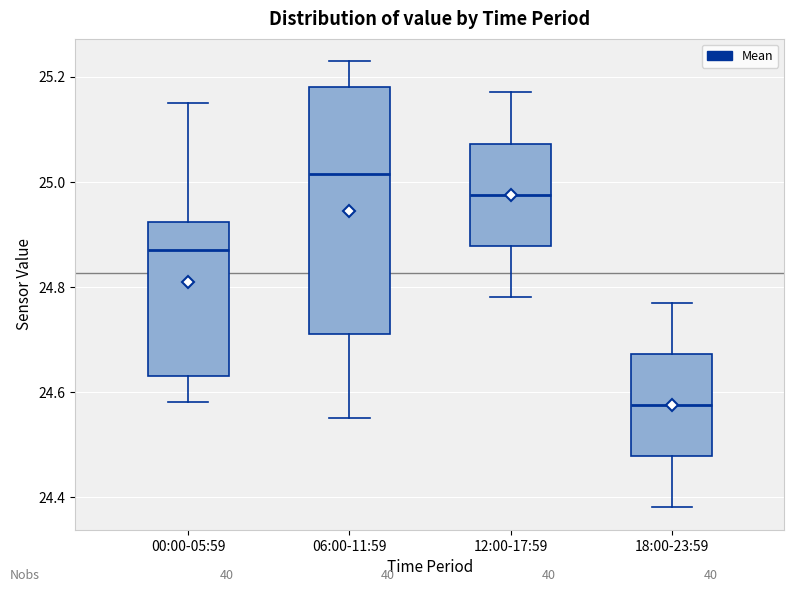

Reading left to right, read every box against the y-axis: the position of its median line, the range the box covers, and the ends of its whiskers. The values are not printed on the chart, so give them approximately, as read against the axis.

00:00-05:59: median 24.88, box 24.64 to 24.92, whiskers 24.58 to 25.16
06:00-11:59: median 25.02, box 24.72 to 25.18, whiskers 24.56 to 25.24
12:00-17:59: median 24.98, box 24.88 to 25.08, whiskers 24.78 to 25.18
18:00-23:59: median 24.58, box 24.48 to 24.68, whiskers 24.38 to 24.78